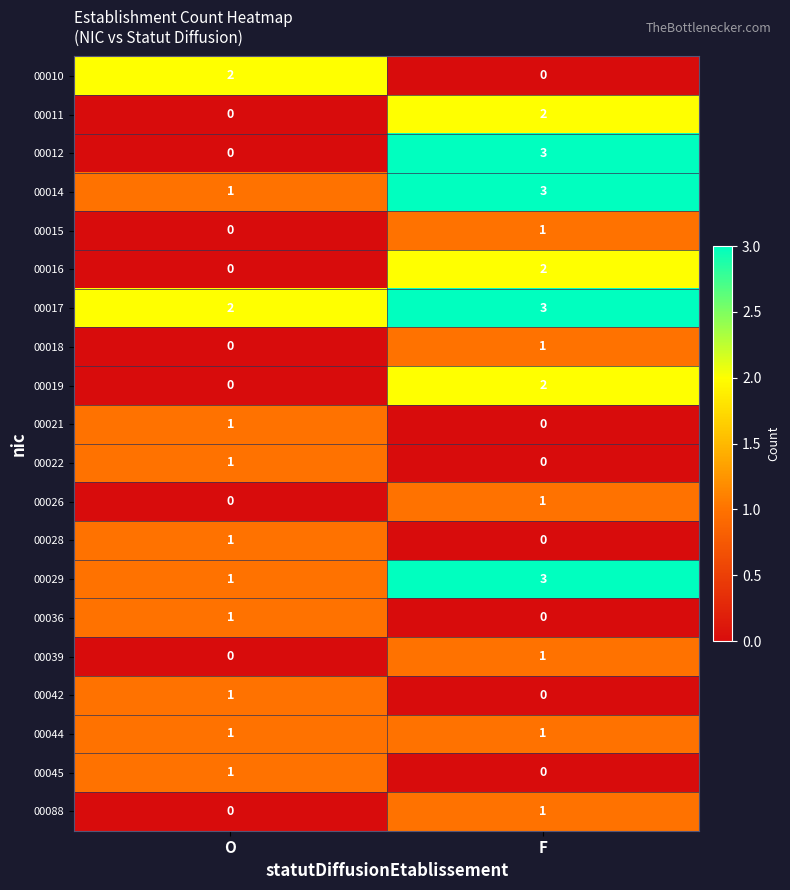

Is it true that 00014 equals 3 at F?

True